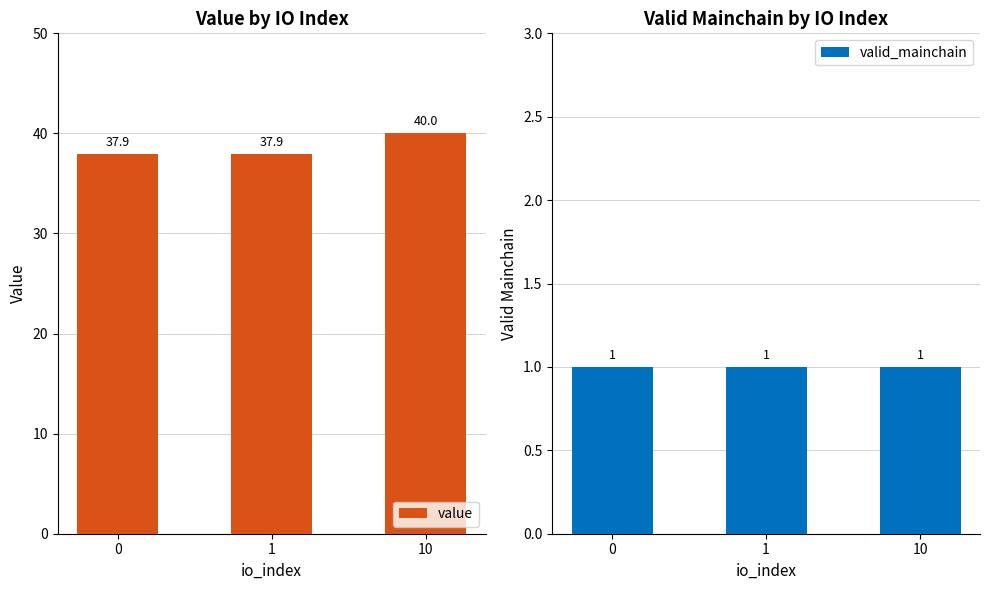

What is the average value of the valid_mainchain series?

1.0